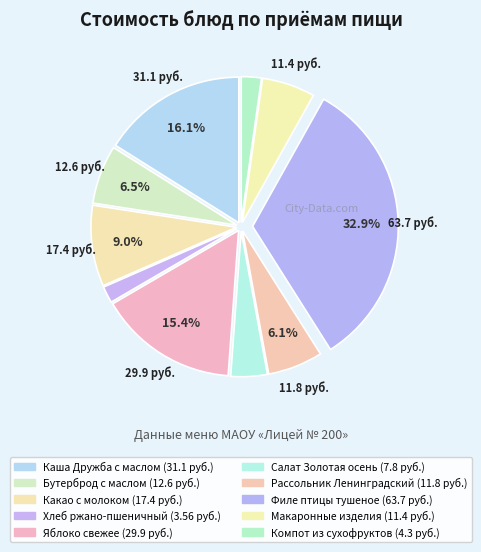

Is it true that Хлеб ржано-пшеничный is 1% of the pie?

False